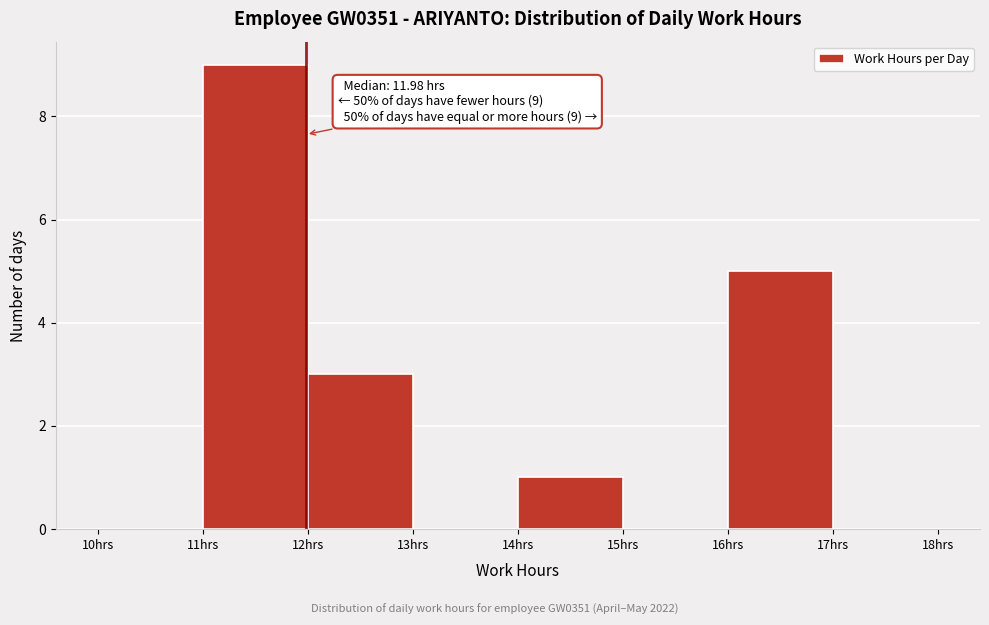

Over which range of the x-axis is the bar tallest?

11 to 12